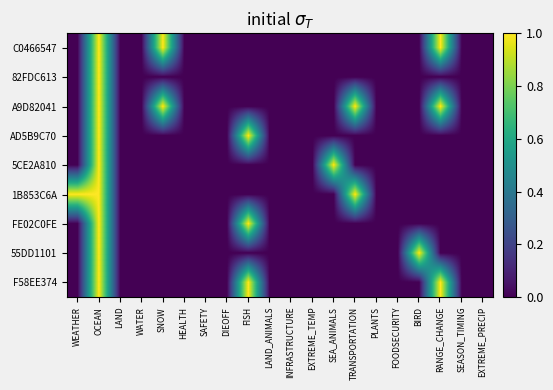

Reading right to left, what are all the values shown in this chart?

C0466547: EXTREME_PRECIP=0	SEASON_TIMING=0	RANGE_CHANGE=1	BIRD=0	FOODSECURITY=0	PLANTS=0	TRANSPORTATION=0	SEA_ANIMALS=0	EXTREME_TEMP=0	INFRASTRUCTURE=0	LAND_ANIMALS=0	FISH=0	DIEOFF=0	SAFETY=0	HEALTH=0	SNOW=1	WATER=0	LAND=0	OCEAN=1	WEATHER=0
82FDC613: EXTREME_PRECIP=0	SEASON_TIMING=0	RANGE_CHANGE=0	BIRD=0	FOODSECURITY=0	PLANTS=0	TRANSPORTATION=0	SEA_ANIMALS=0	EXTREME_TEMP=0	INFRASTRUCTURE=0	LAND_ANIMALS=0	FISH=0	DIEOFF=0	SAFETY=0	HEALTH=0	SNOW=0	WATER=0	LAND=0	OCEAN=1	WEATHER=0
A9D82041: EXTREME_PRECIP=0	SEASON_TIMING=0	RANGE_CHANGE=1	BIRD=0	FOODSECURITY=0	PLANTS=0	TRANSPORTATION=1	SEA_ANIMALS=0	EXTREME_TEMP=0	INFRASTRUCTURE=0	LAND_ANIMALS=0	FISH=0	DIEOFF=0	SAFETY=0	HEALTH=0	SNOW=1	WATER=0	LAND=0	OCEAN=1	WEATHER=0
AD5B9C70: EXTREME_PRECIP=0	SEASON_TIMING=0	RANGE_CHANGE=0	BIRD=0	FOODSECURITY=0	PLANTS=0	TRANSPORTATION=0	SEA_ANIMALS=0	EXTREME_TEMP=0	INFRASTRUCTURE=0	LAND_ANIMALS=0	FISH=1	DIEOFF=0	SAFETY=0	HEALTH=0	SNOW=0	WATER=0	LAND=0	OCEAN=1	WEATHER=0
5CE2A810: EXTREME_PRECIP=0	SEASON_TIMING=0	RANGE_CHANGE=0	BIRD=0	FOODSECURITY=0	PLANTS=0	TRANSPORTATION=0	SEA_ANIMALS=1	EXTREME_TEMP=0	INFRASTRUCTURE=0	LAND_ANIMALS=0	FISH=0	DIEOFF=0	SAFETY=0	HEALTH=0	SNOW=0	WATER=0	LAND=0	OCEAN=1	WEATHER=0
1B853C6A: EXTREME_PRECIP=0	SEASON_TIMING=0	RANGE_CHANGE=0	BIRD=0	FOODSECURITY=0	PLANTS=0	TRANSPORTATION=1	SEA_ANIMALS=0	EXTREME_TEMP=0	INFRASTRUCTURE=0	LAND_ANIMALS=0	FISH=0	DIEOFF=0	SAFETY=0	HEALTH=0	SNOW=0	WATER=0	LAND=0	OCEAN=1	WEATHER=1
FE02C0FE: EXTREME_PRECIP=0	SEASON_TIMING=0	RANGE_CHANGE=0	BIRD=0	FOODSECURITY=0	PLANTS=0	TRANSPORTATION=0	SEA_ANIMALS=0	EXTREME_TEMP=0	INFRASTRUCTURE=0	LAND_ANIMALS=0	FISH=1	DIEOFF=0	SAFETY=0	HEALTH=0	SNOW=0	WATER=0	LAND=0	OCEAN=1	WEATHER=0
55DD1101: EXTREME_PRECIP=0	SEASON_TIMING=0	RANGE_CHANGE=0	BIRD=1	FOODSECURITY=0	PLANTS=0	TRANSPORTATION=0	SEA_ANIMALS=0	EXTREME_TEMP=0	INFRASTRUCTURE=0	LAND_ANIMALS=0	FISH=0	DIEOFF=0	SAFETY=0	HEALTH=0	SNOW=0	WATER=0	LAND=0	OCEAN=1	WEATHER=0
F58EE374: EXTREME_PRECIP=0	SEASON_TIMING=0	RANGE_CHANGE=1	BIRD=0	FOODSECURITY=0	PLANTS=0	TRANSPORTATION=0	SEA_ANIMALS=0	EXTREME_TEMP=0	INFRASTRUCTURE=0	LAND_ANIMALS=0	FISH=1	DIEOFF=0	SAFETY=0	HEALTH=0	SNOW=0	WATER=0	LAND=0	OCEAN=1	WEATHER=0